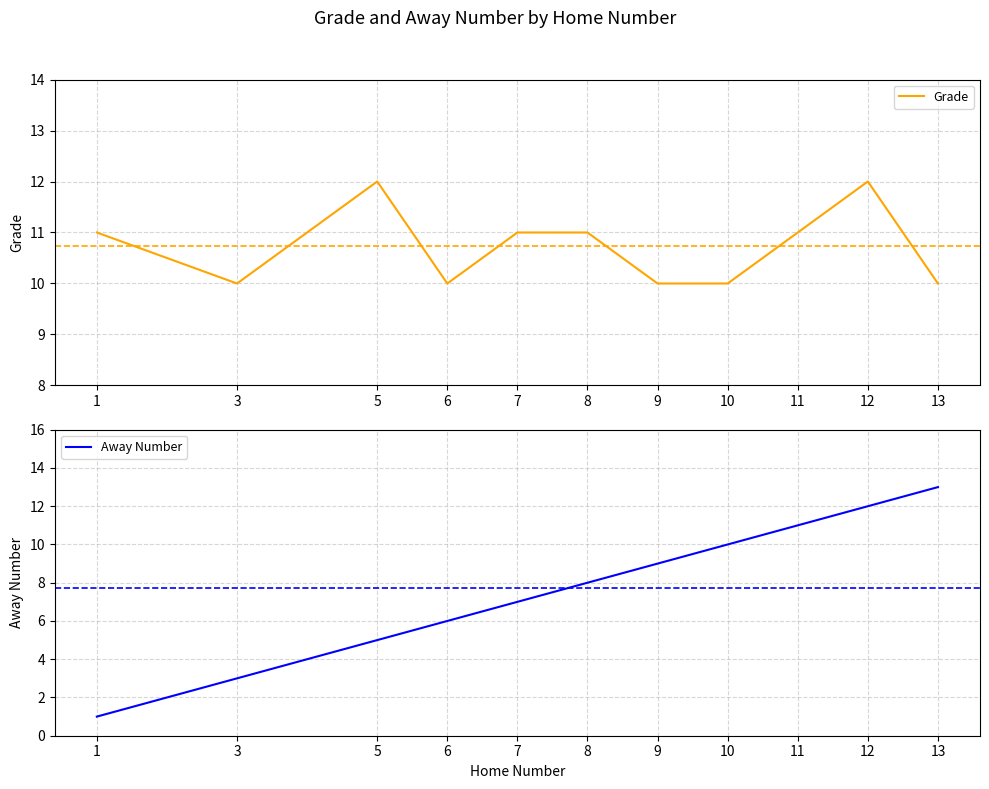

How many lines are shown in the chart?

2